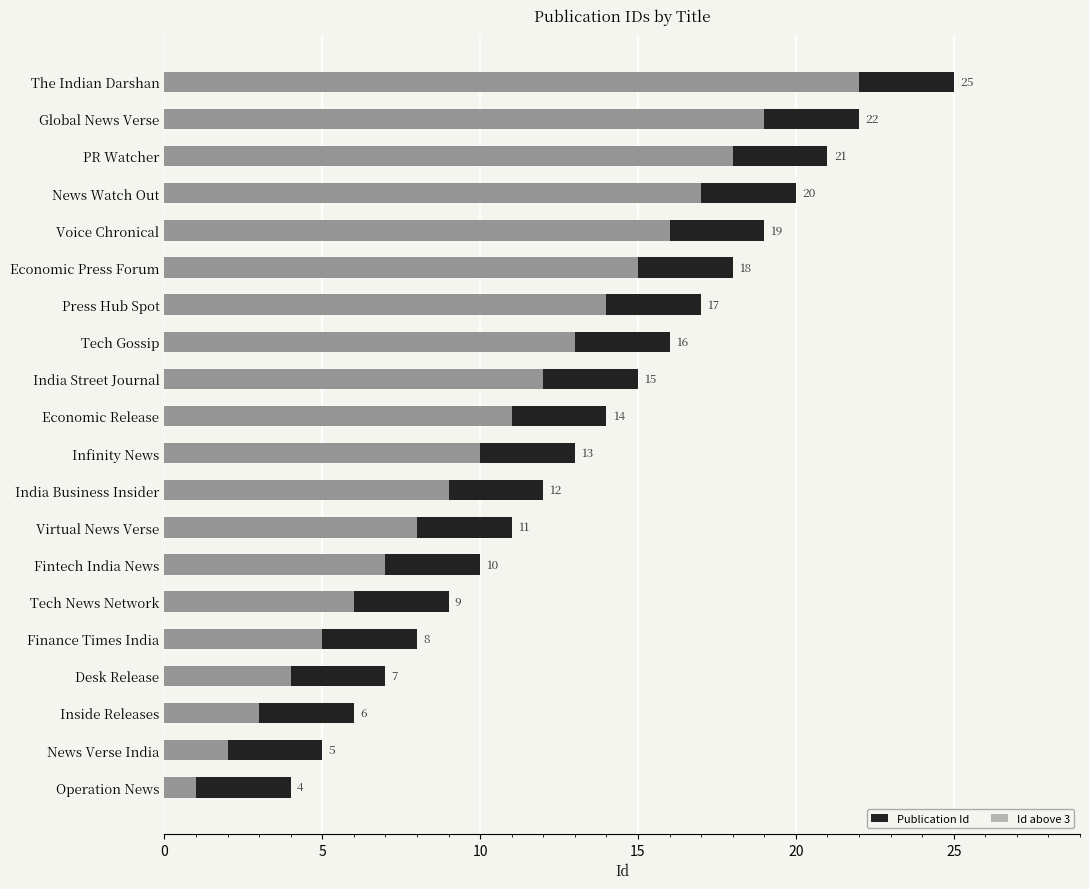

What is the greatest value displayed?

25